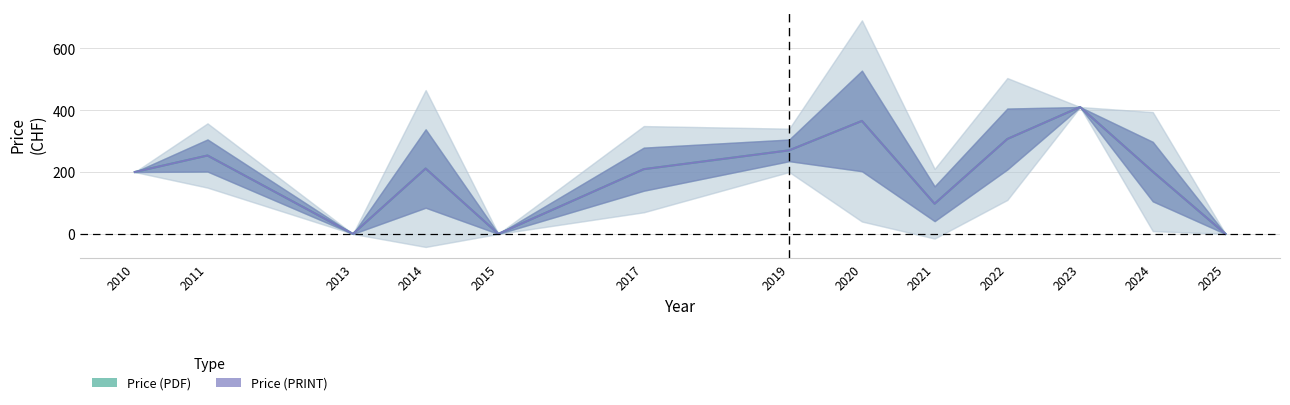

True or false: Price (PDF) and Price (PRINT) cross at least once.

False